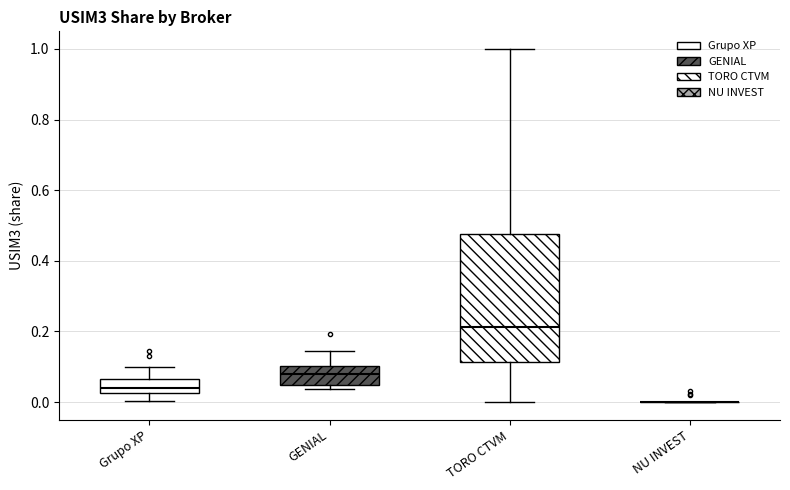

Reading left to right, read every box against the y-axis: the position of its median line, the range the box covers, and the ends of its whiskers. The values are not printed on the chart, so give them approximately, as read against the axis.

Grupo XP: median 0.04, box 0.02 to 0.06, whiskers 0.00 to 0.10
GENIAL: median 0.08, box 0.04 to 0.10, whiskers 0.04 (just below the box's lower edge) to 0.14
TORO CTVM: median 0.22, box 0.12 to 0.48, whiskers 0.00 to 1.00
NU INVEST: box collapsed to a line at 0.00, whiskers 0.00 to 0.00